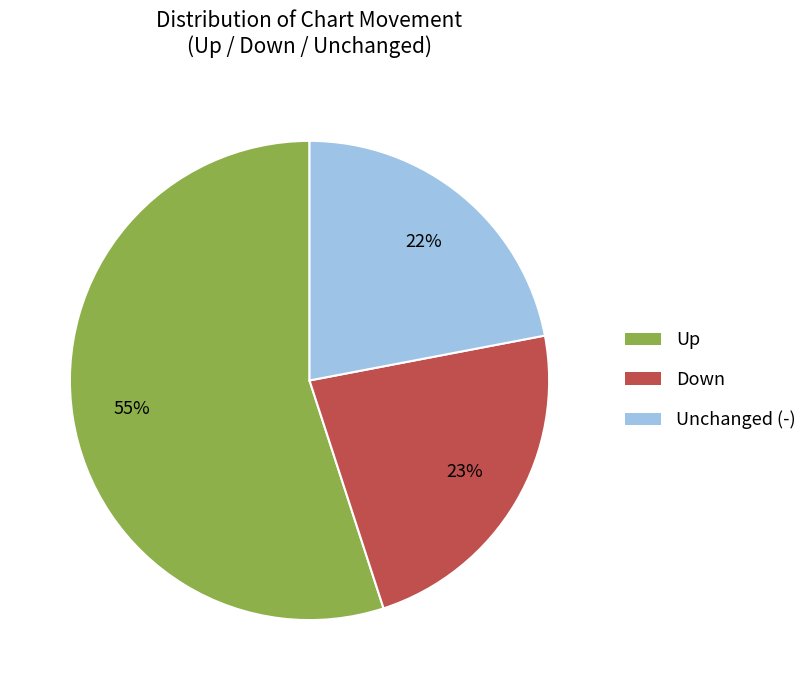

To the nearest percent, what is the difference between the largest and smallest slice percentages?

33%